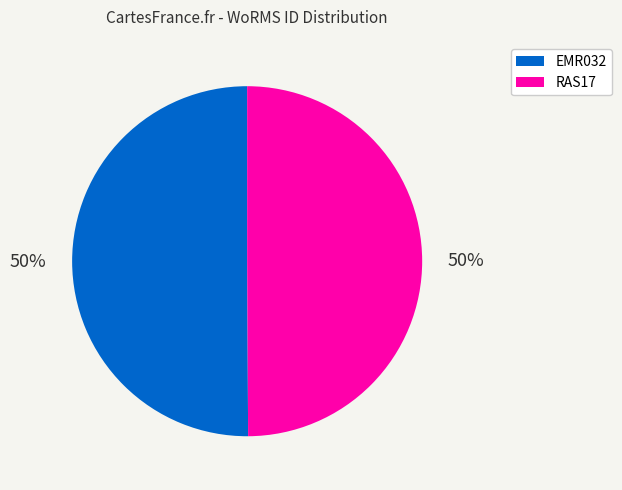

Is the sum of EMR032 and RAS17 greater than half?

Yes